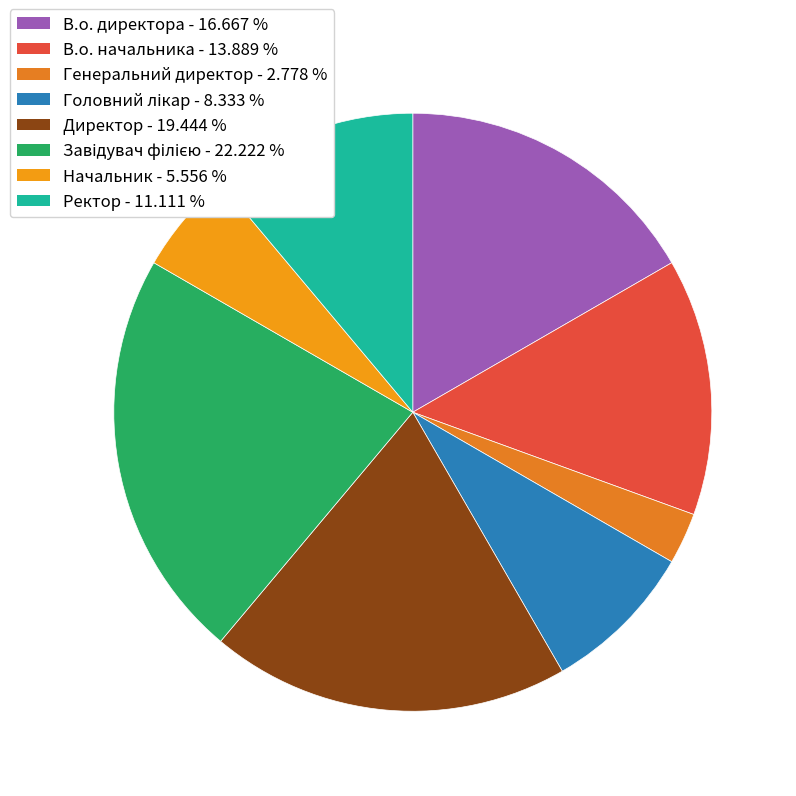

What percentage is NOT represented by В.о. начальника?

86.1%